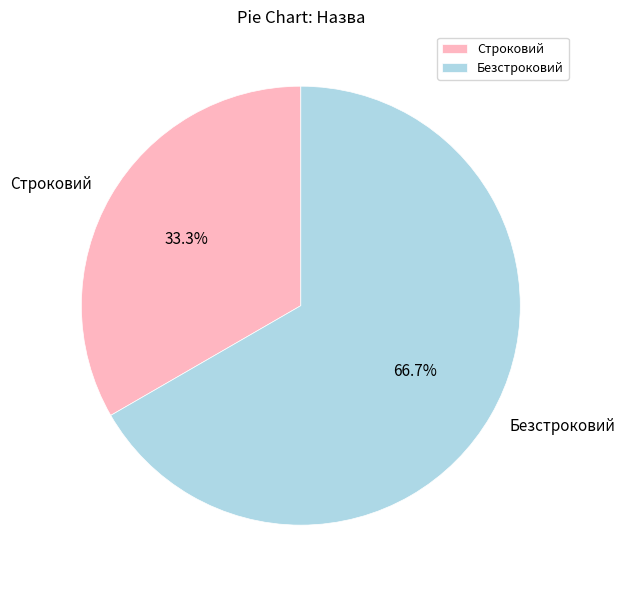

Approximately how many times larger is the value at Строковий compared to Безстроковий?

0.5